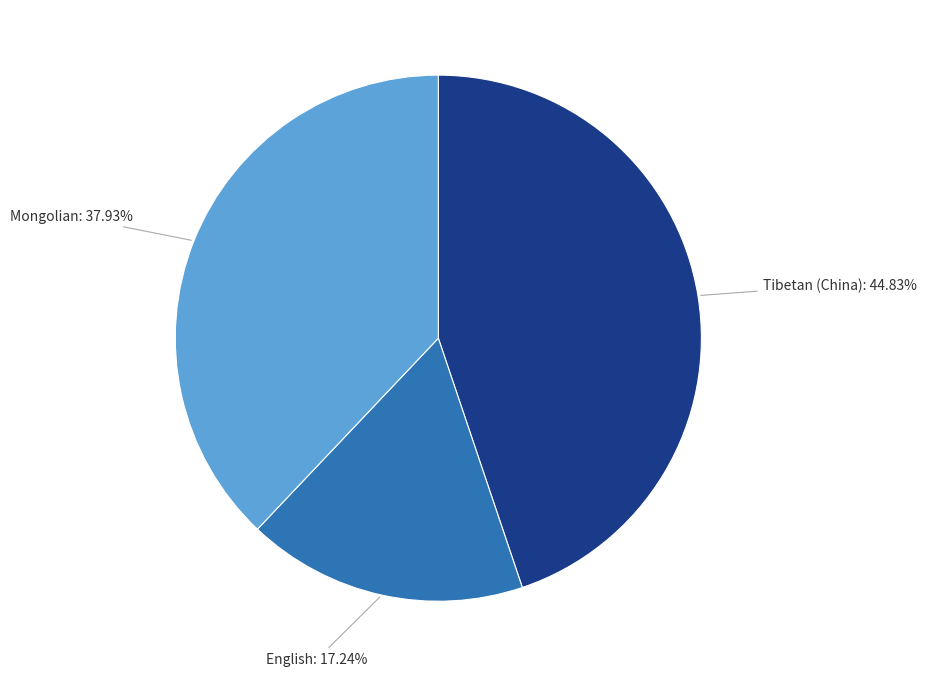

Is Tibetan (China) the majority of the pie?

No